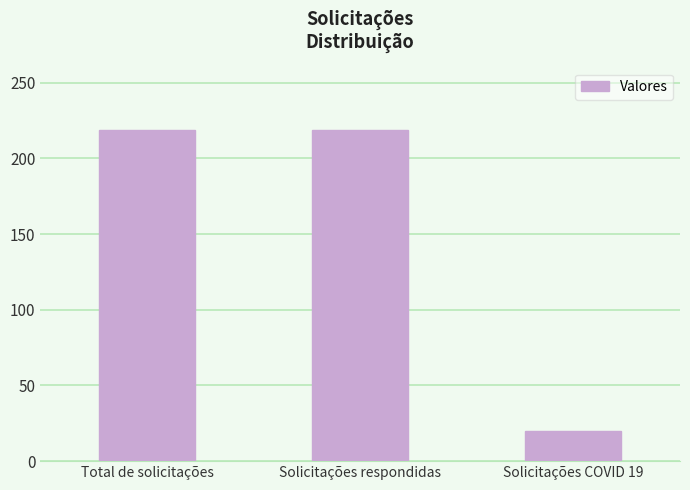

What value does the data have at Solicitações respondidas?

219